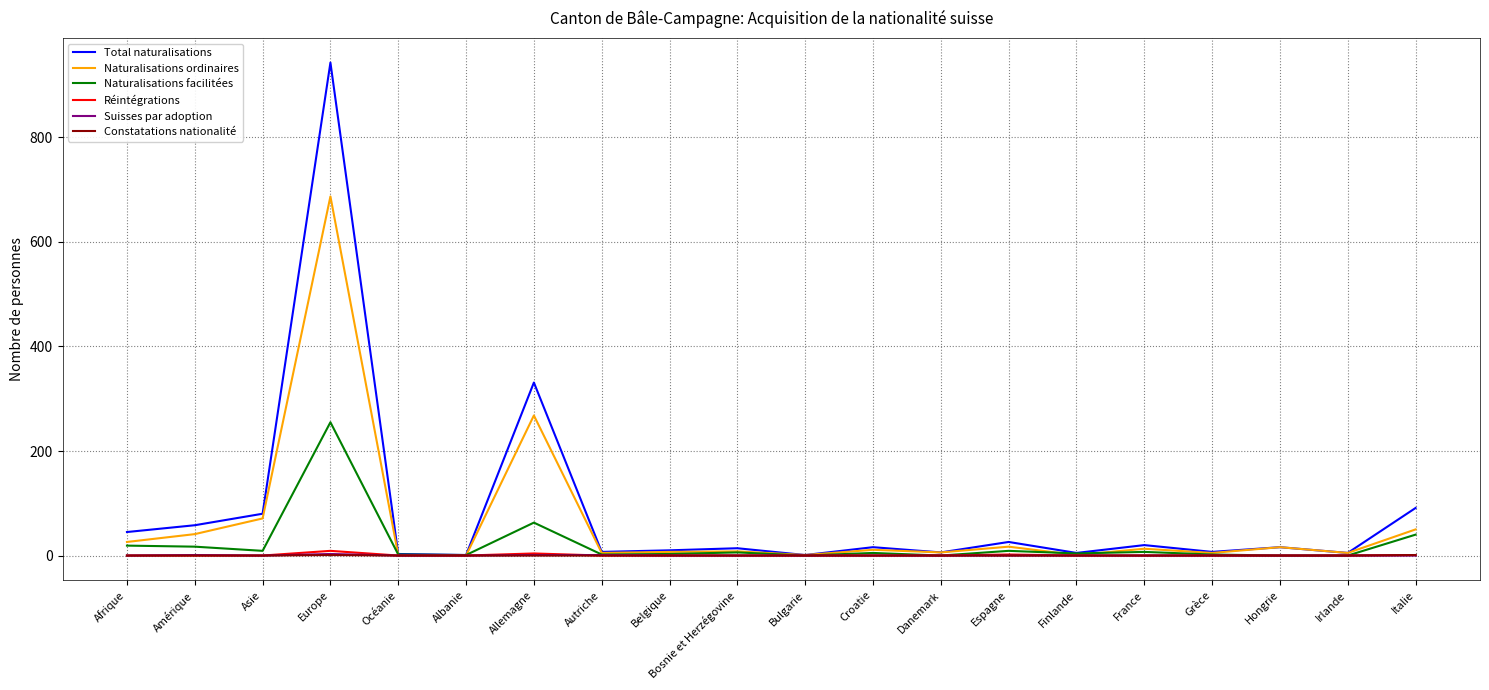

At which category is the sum across all series the highest?

Europe